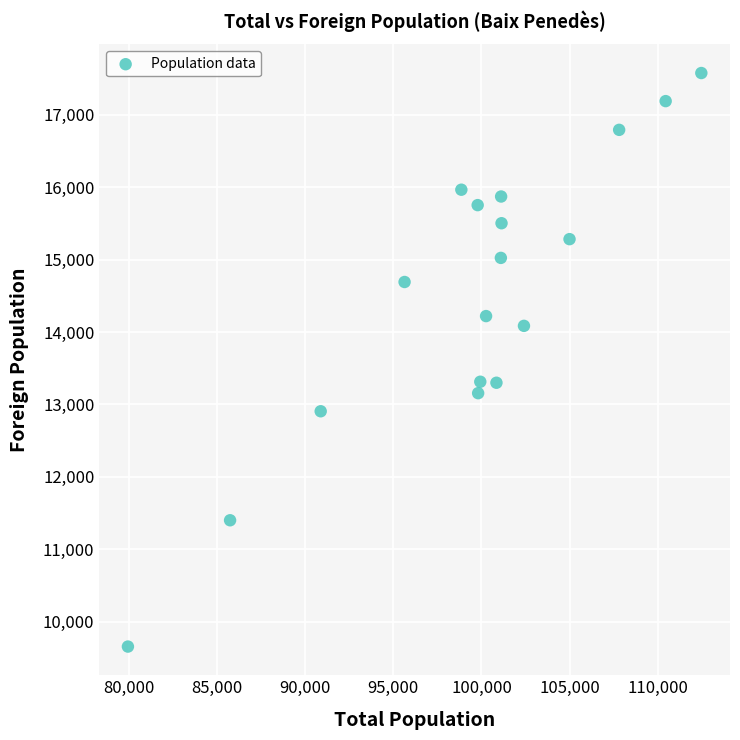

What is the range of X values (max minus min)?

32493